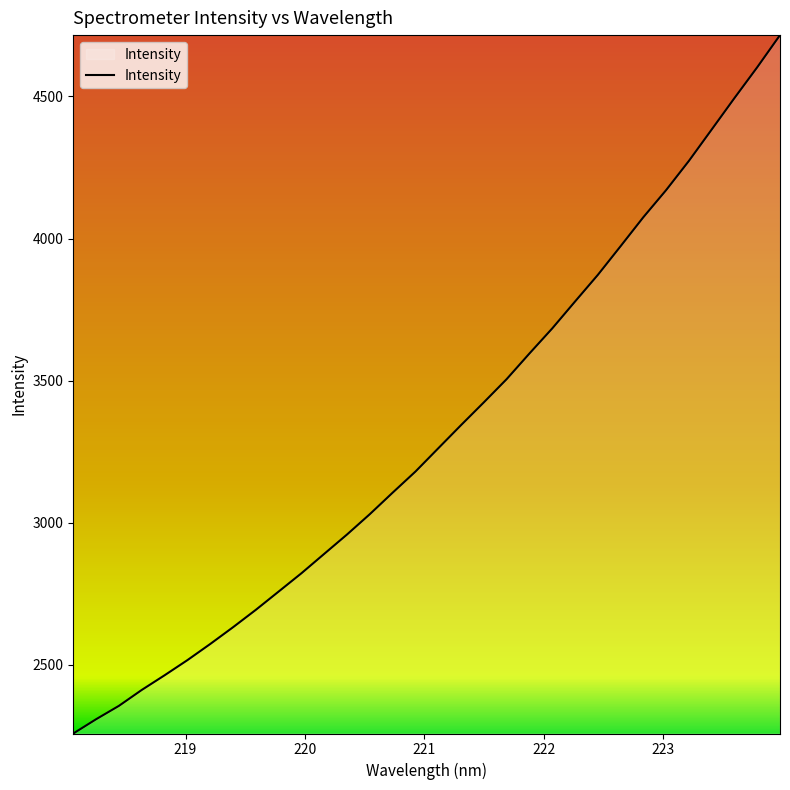

What is the minimum value shown in the chart?

2258.3